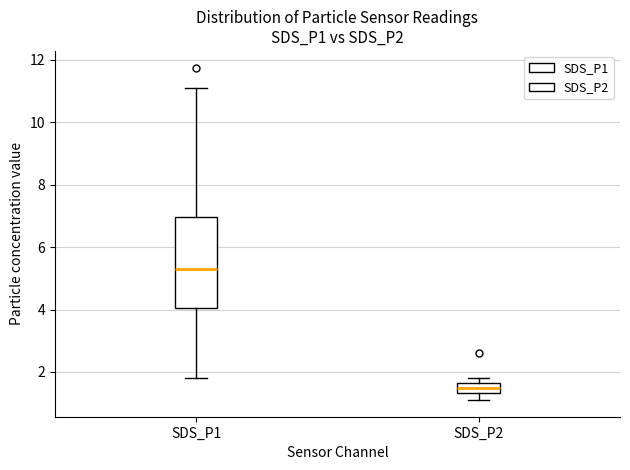

Where is the upper edge of the box for SDS_P2 on the y-axis? The values are not printed on the chart, so give them approximately, as read against the axis.

1.6